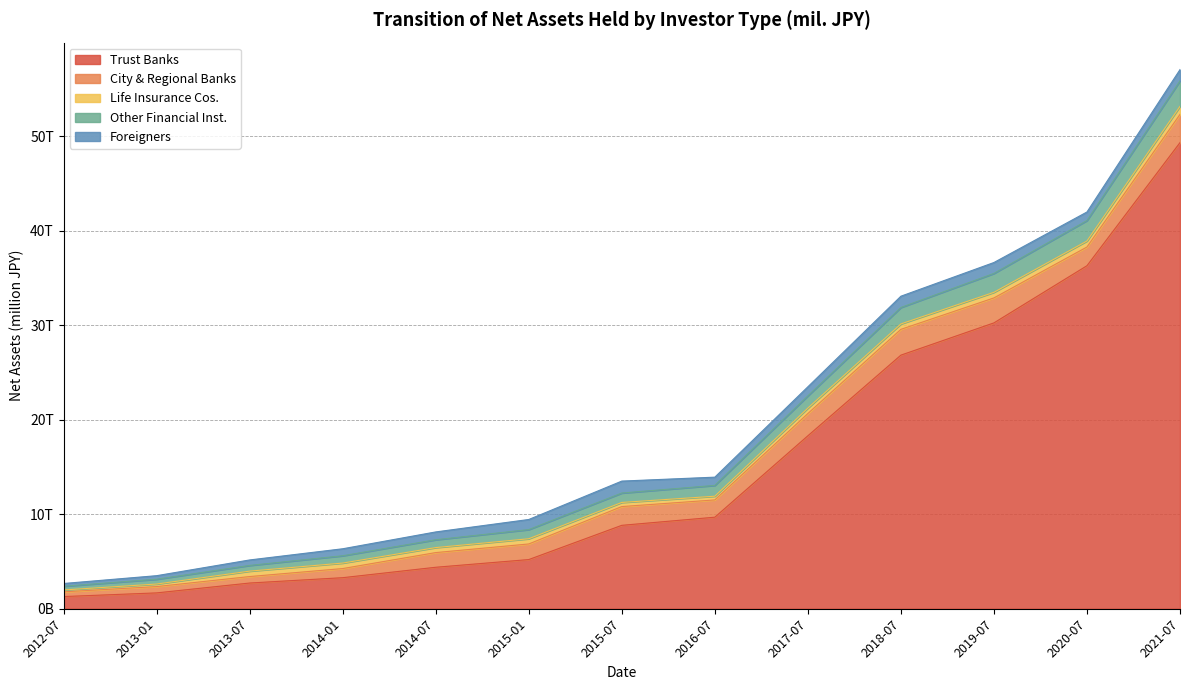

What is the label of the 2nd point from the left?

2013-01